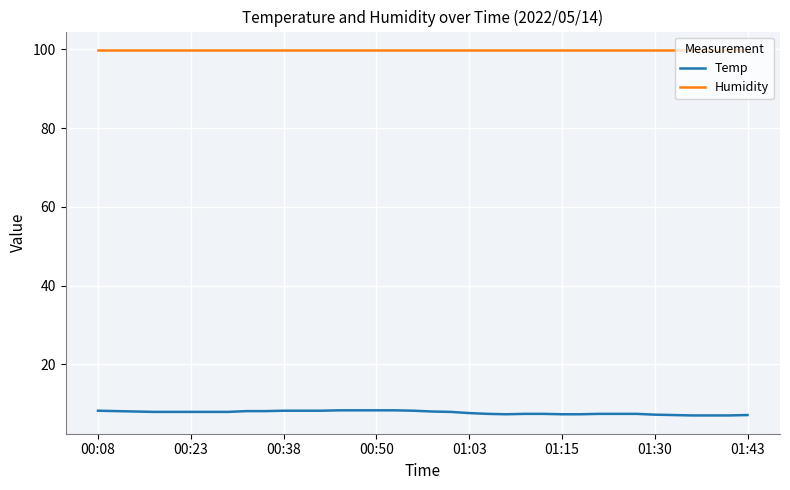

What is the sum of all Humidity values?

3596.4